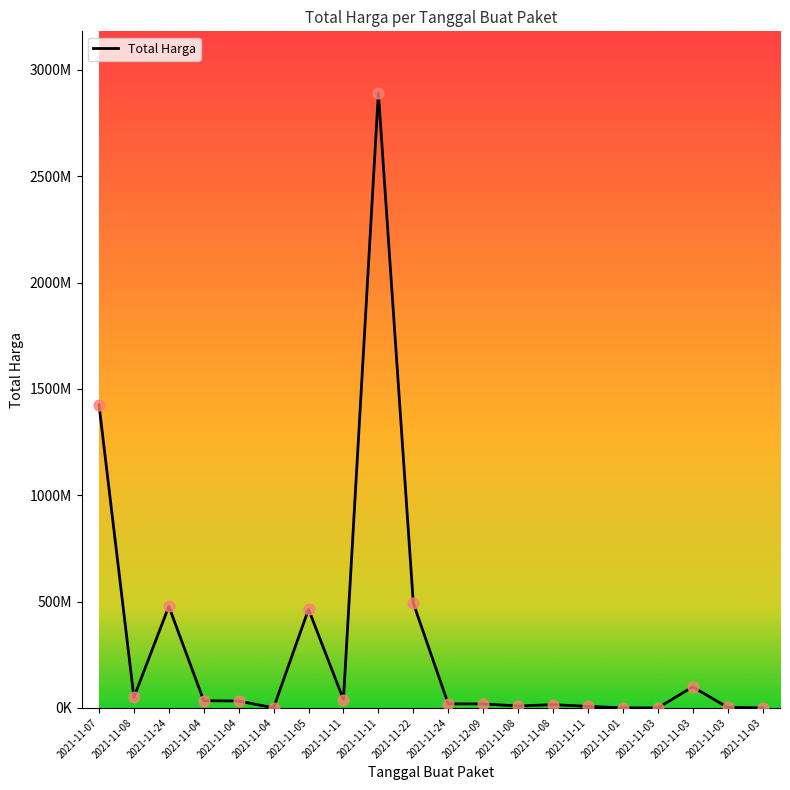

Between 2021-11-08 and 2021-11-04, which is larger?

2021-11-08